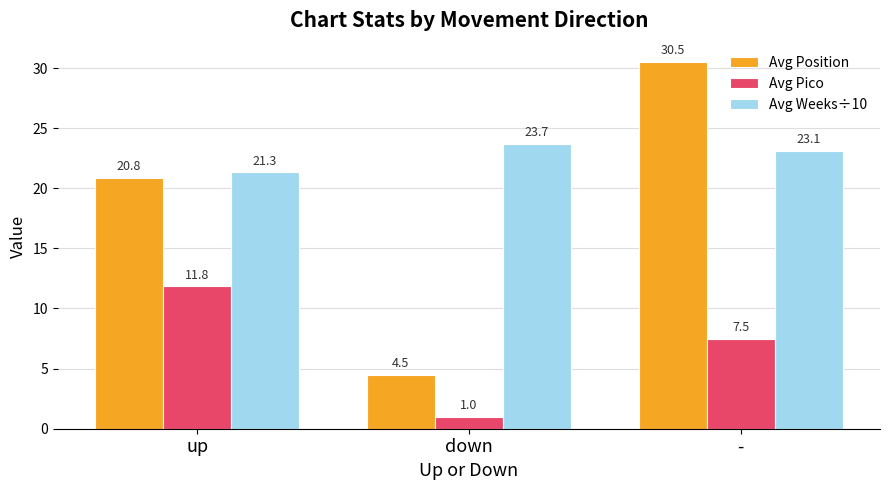

True or false: Avg Pico has a value of 7.0 at up.

False